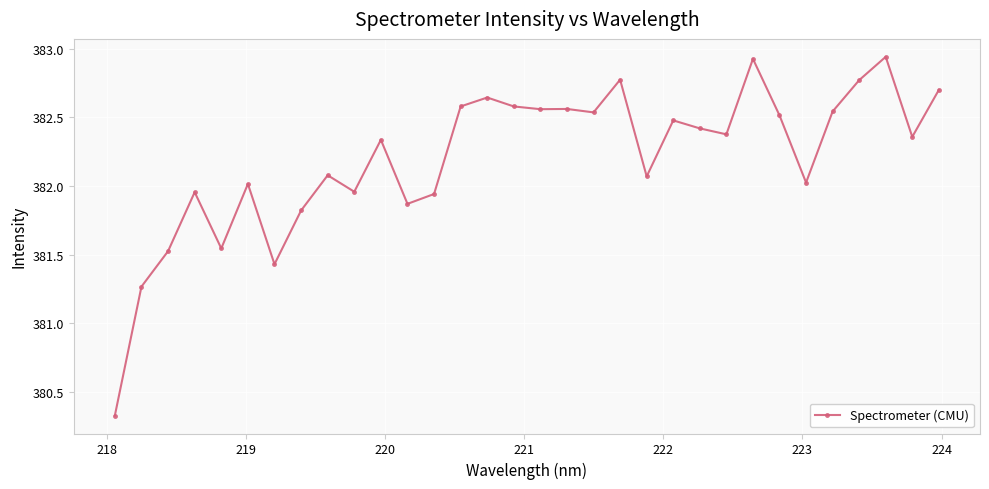

How many values are below 382?

10